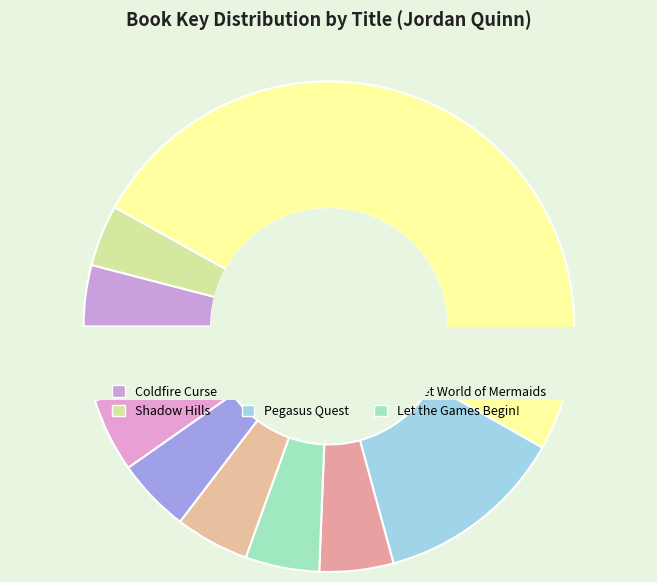

Is it true that Secret World of Mermaids is 5% of the pie?

True